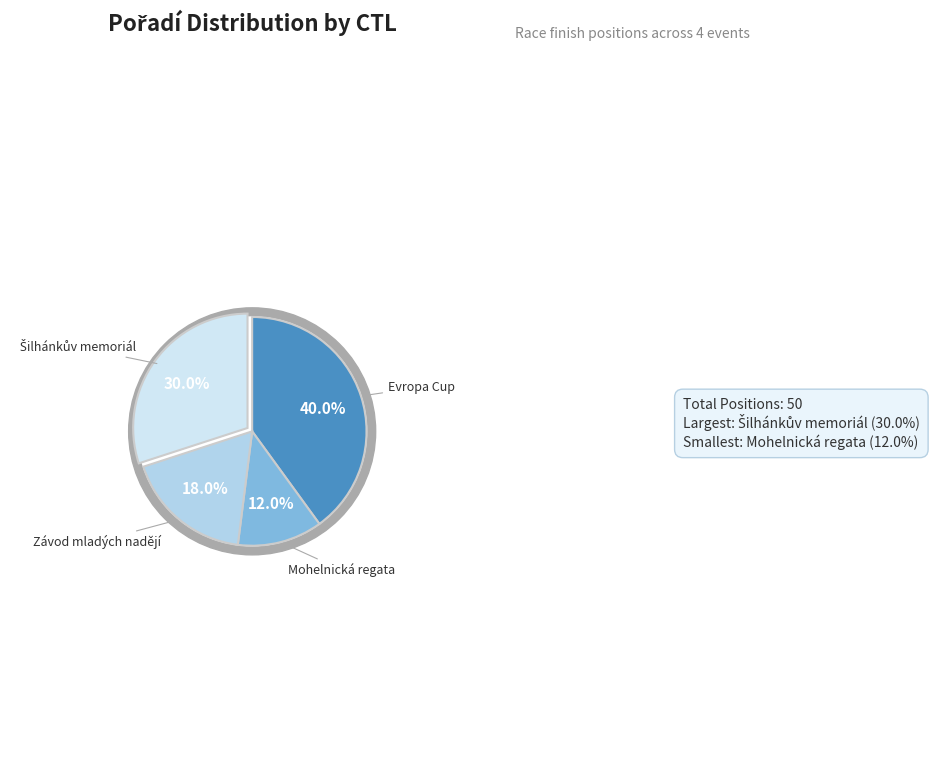

How many slices are in this pie chart?

4